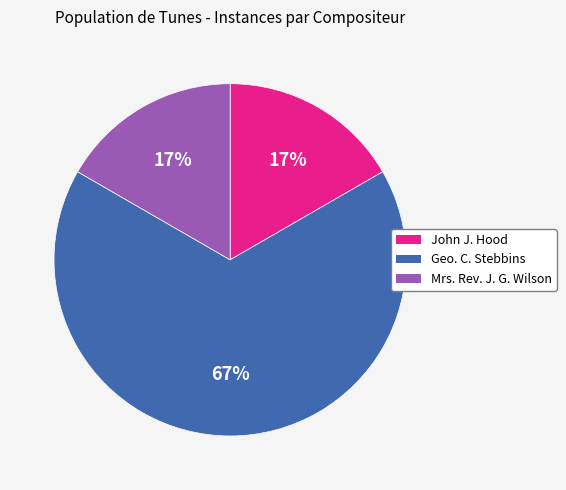

Is it true that John J. Hood is 22% of the pie?

False